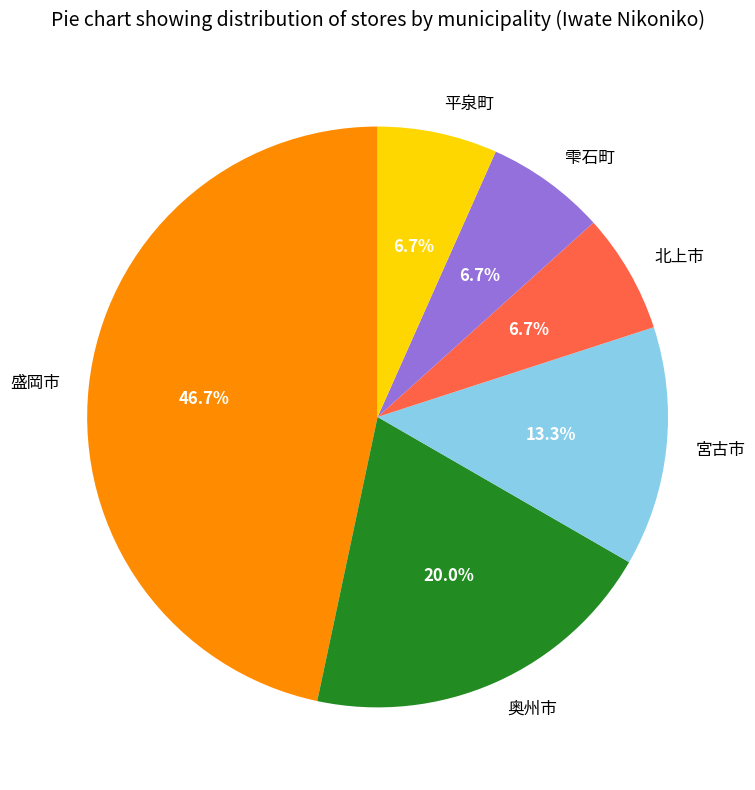

To the nearest percent, what portion does 宮古市 represent?

13%